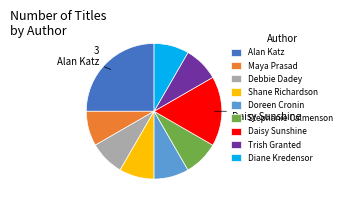

Is there any slice that represents more than half of the pie?

No